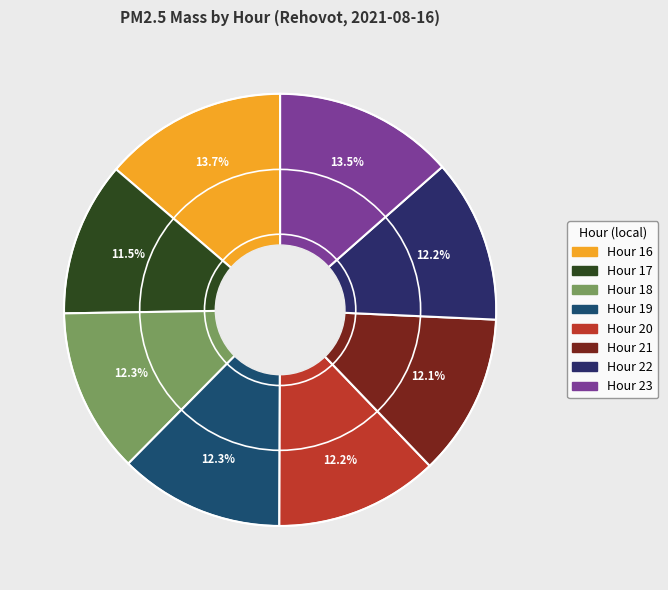

What is the largest slice in the pie chart?

16